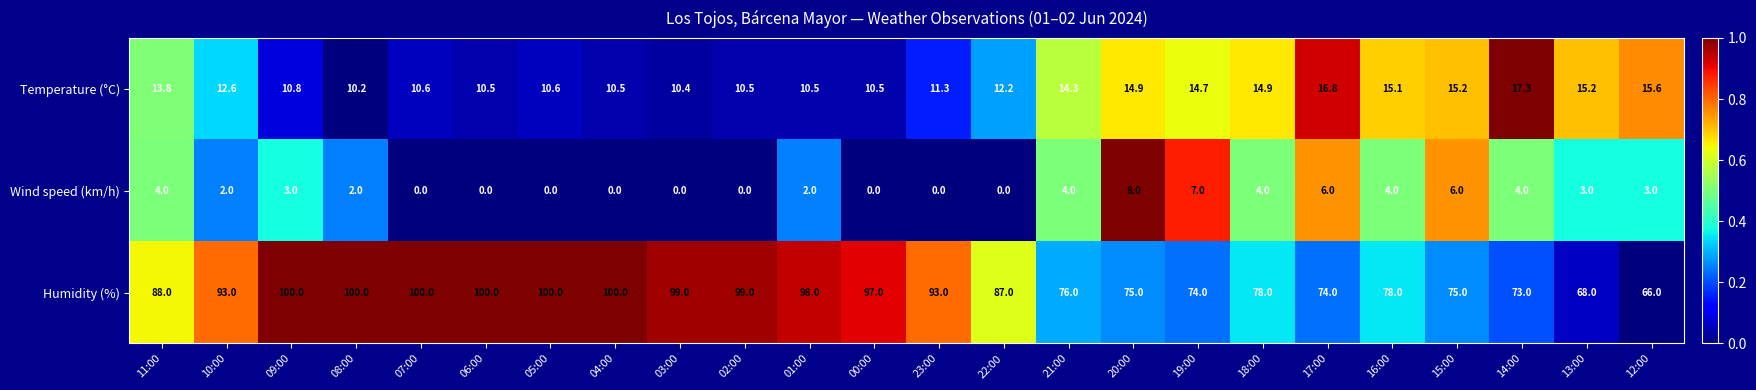

At which category is the sum across all series the highest?

09:00